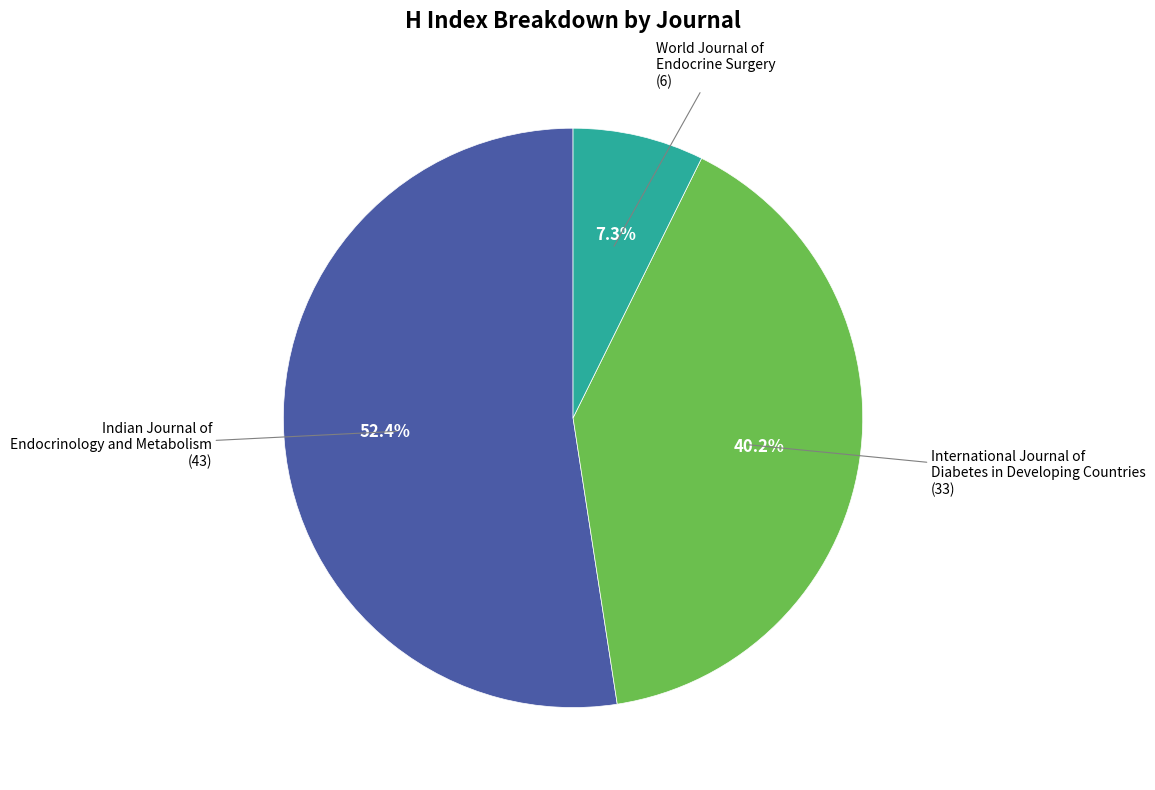

Is there a majority slice in this chart?

Yes